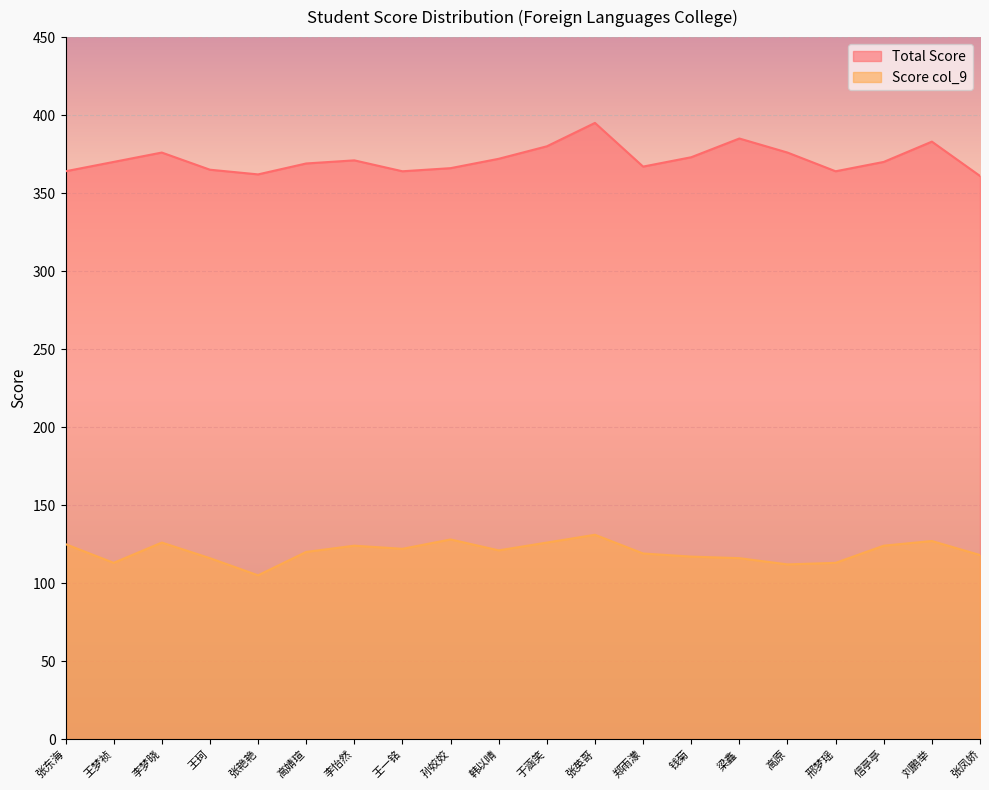

Reading right to left, list all the values displayed in this chart.

Total Score: 361	383	370	364	376	385	373	367	395	380	372	366	364	371	369	362	365	376	370	364
Score col_9: 118	127	124	113	112	116	117	119	131	126	121	128	122	124	120	105	116	126	113	125